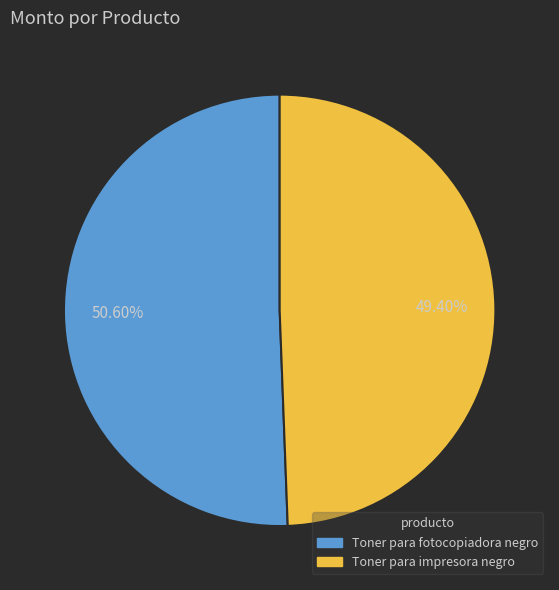

Which slice is the largest?

Toner para fotocopiadora negro